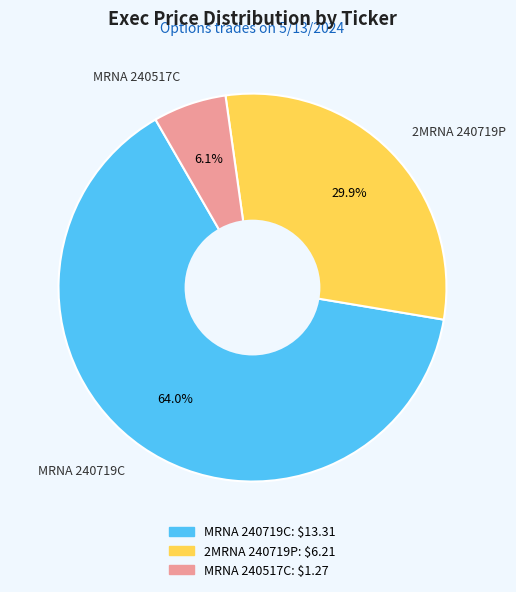

How much of the chart is everything except 2MRNA 240719P?

70.1%